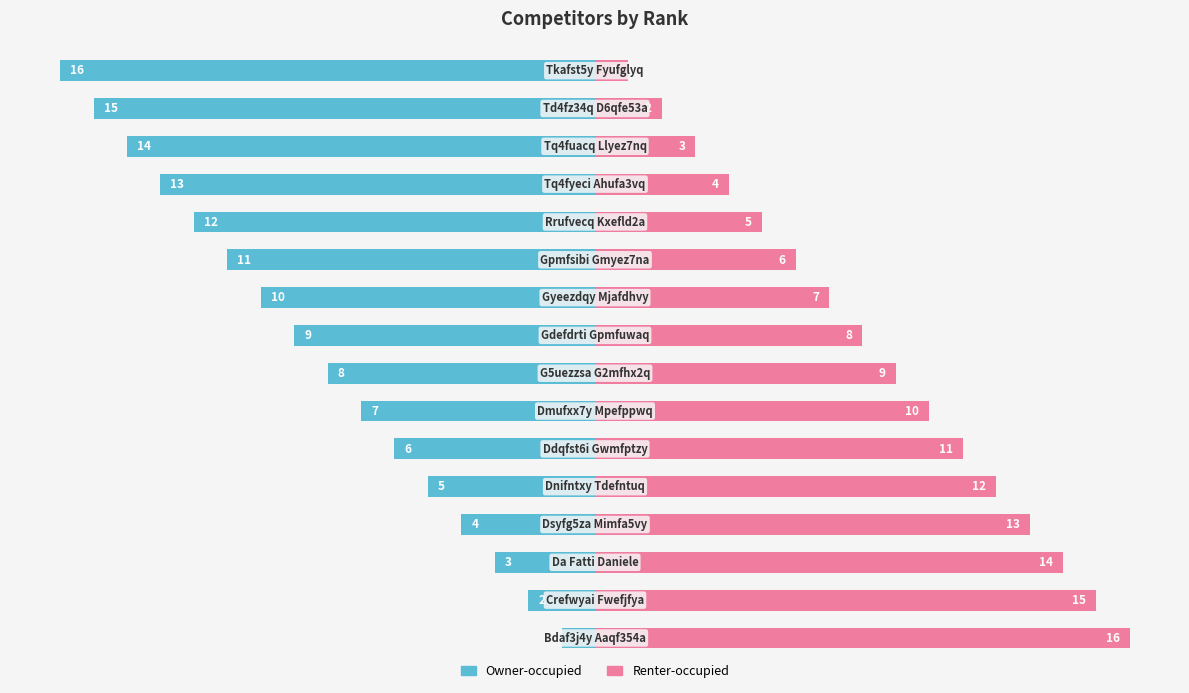

What is the sum of all Renter-occupied values?

136